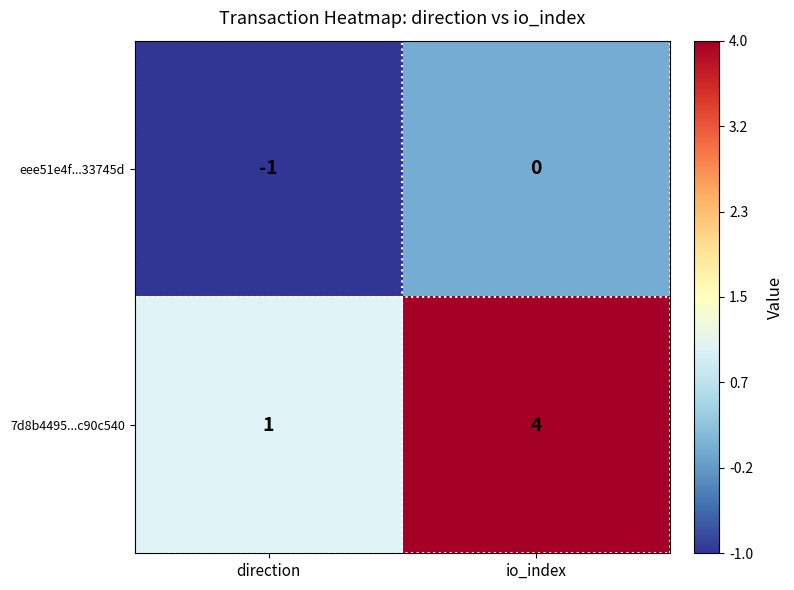

Between direction and io_index, which series saw the biggest shift?

7d8b4495...c90c540